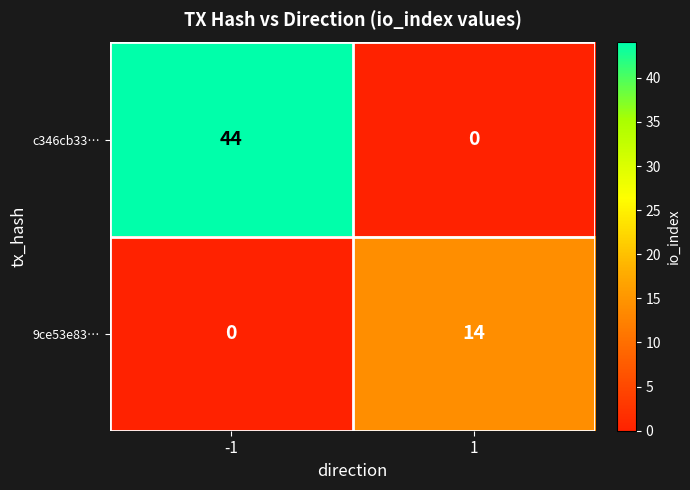

Is it true that 9ce53e83… equals 8 at 1?

False